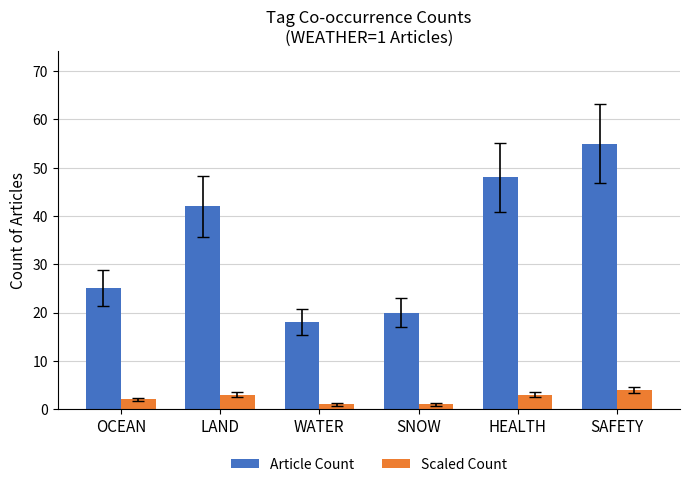

What is the sum of all Scaled Count values?

14